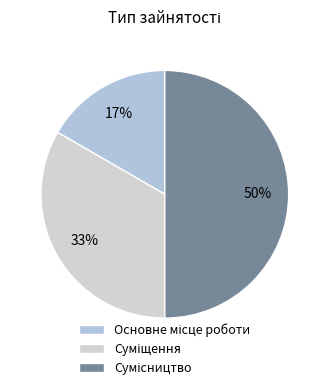

How many segments does this pie chart have?

3